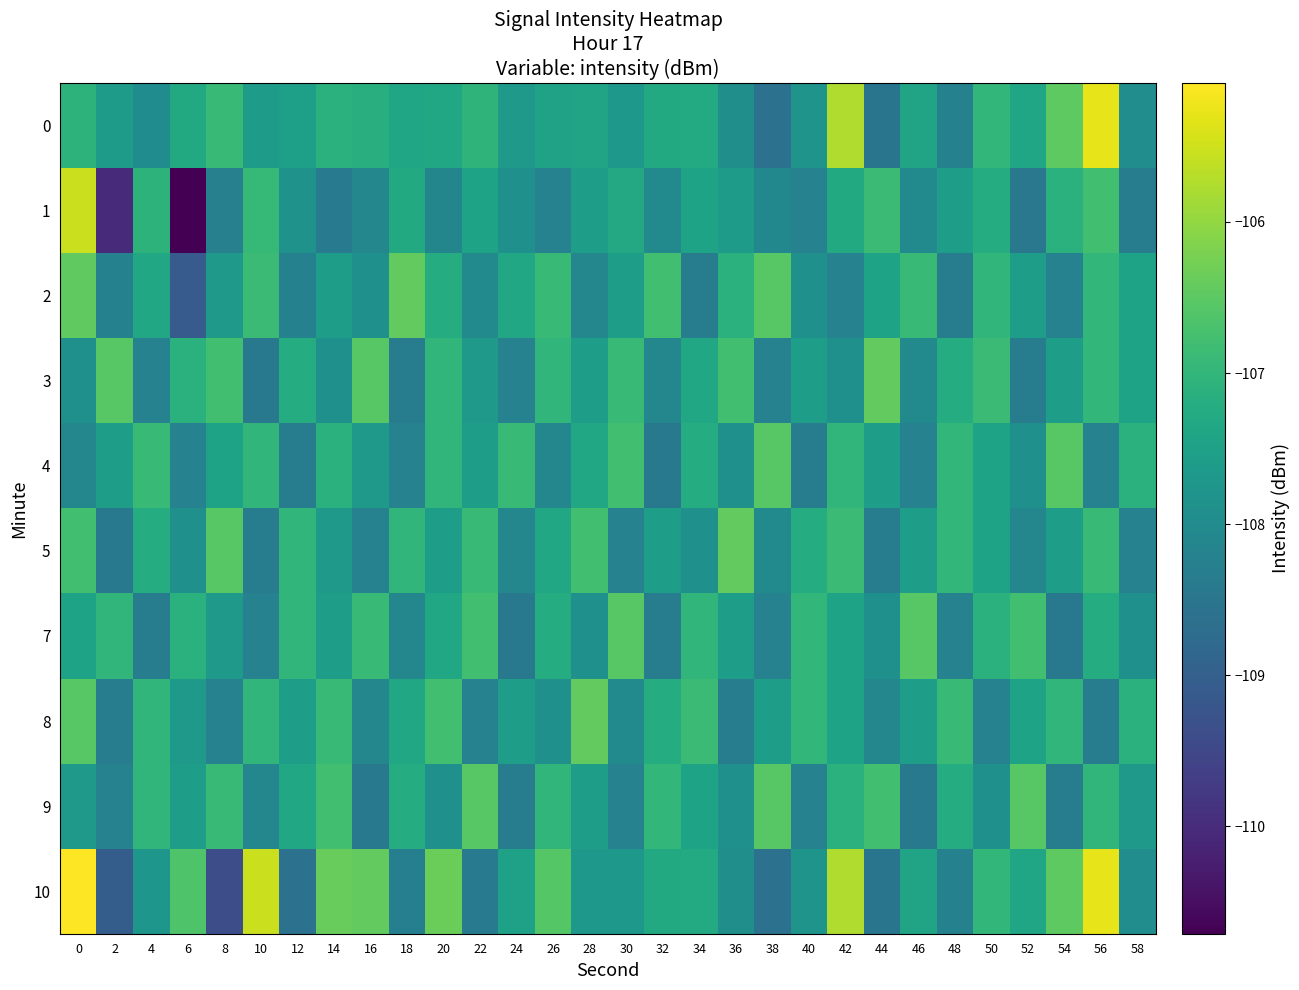

What is the minimum value shown in the chart?

-110.7